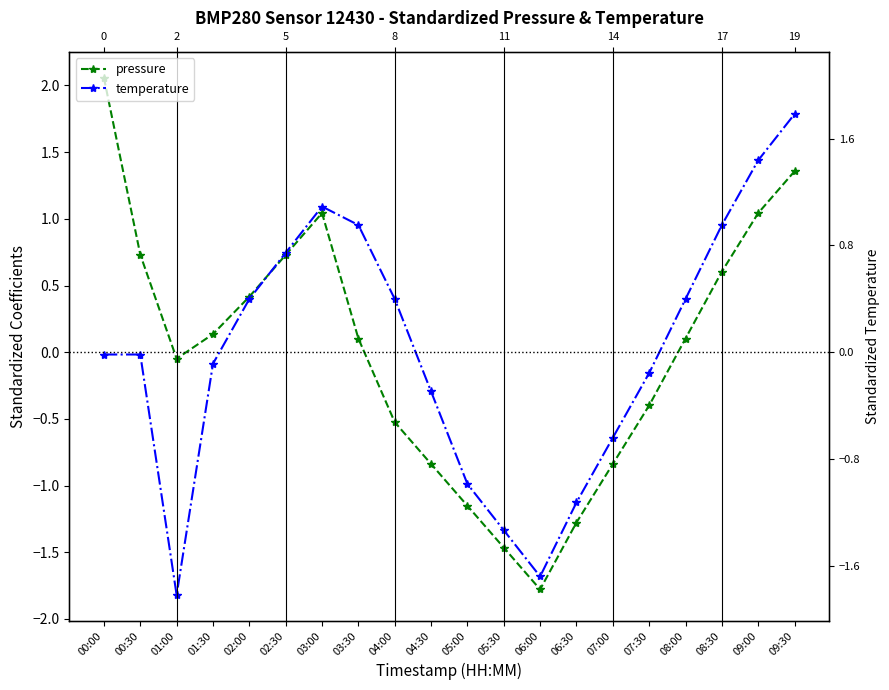

What is the sum of the pressure values at 05:30 and 06:30?

-2.7